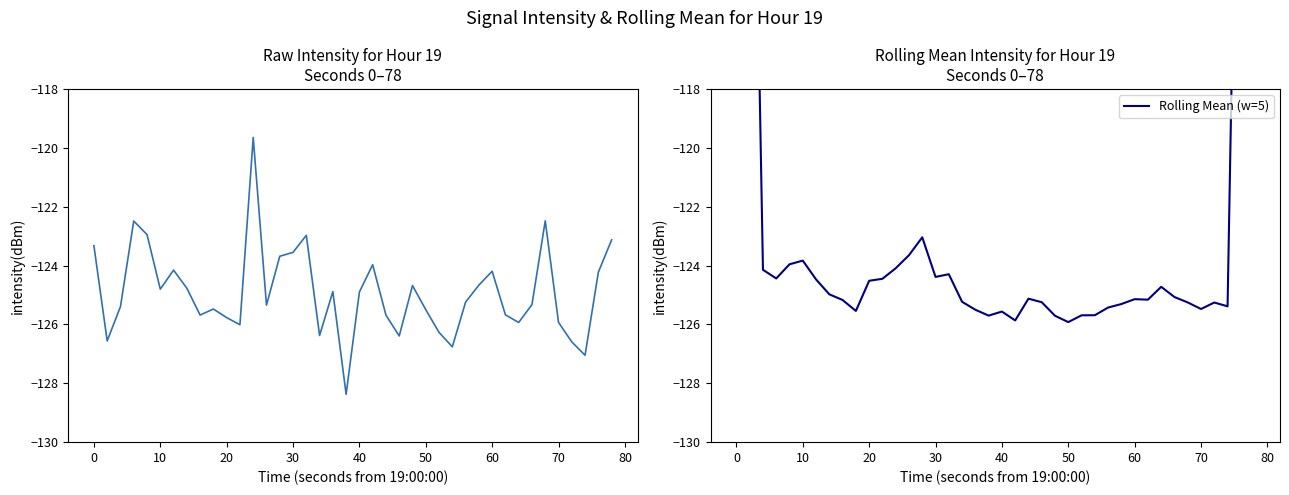

What is the difference between the second highest and minimum values in the Rolling Mean (w=5) series?

50.9